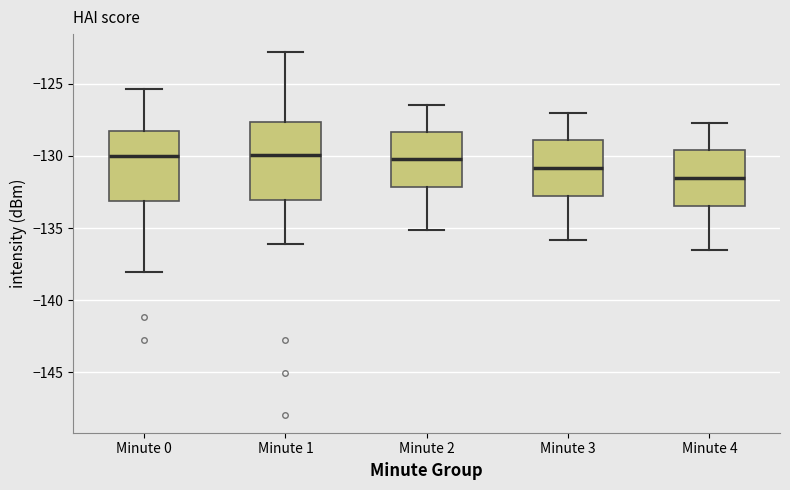

Where does the median line of the box for Minute 0 sit on the y-axis? The values are not printed on the chart, so give them approximately, as read against the axis.

-130.0